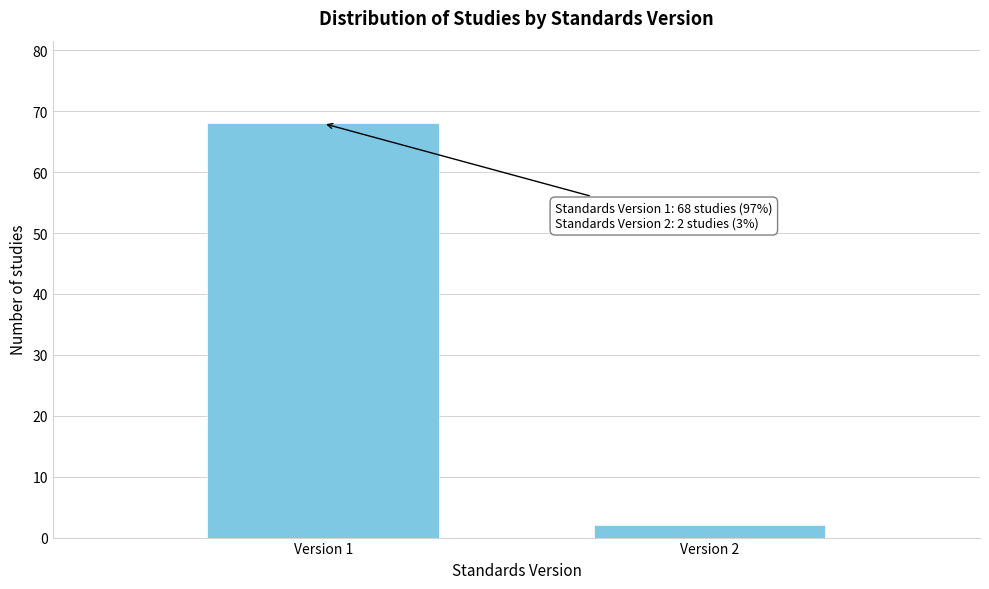

Reading left to right, transcribe all the data shown in this chart.

Version 1=68	Version 2=2